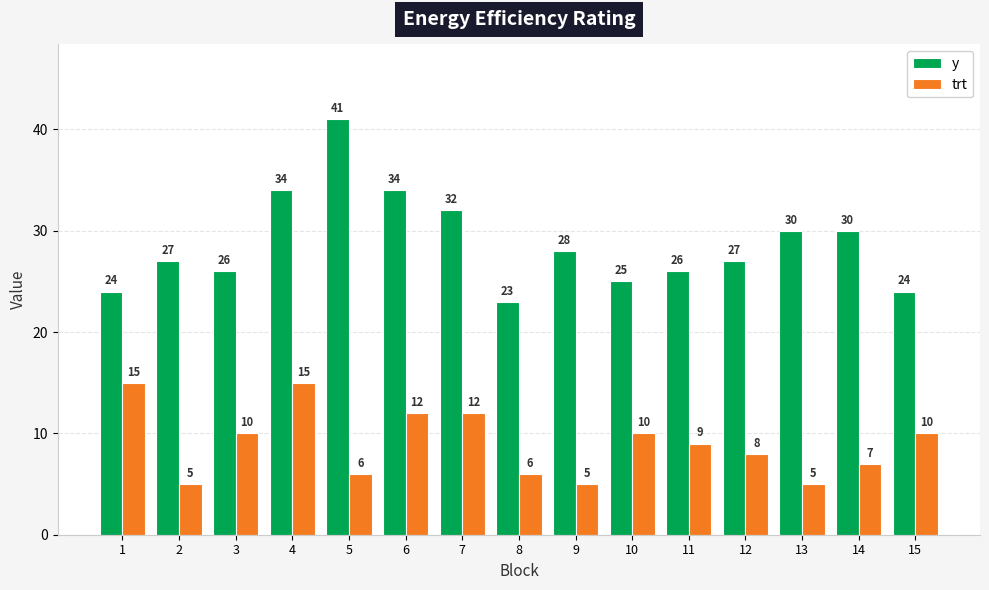

List the series in order of their peak value, highest first.

y, trt